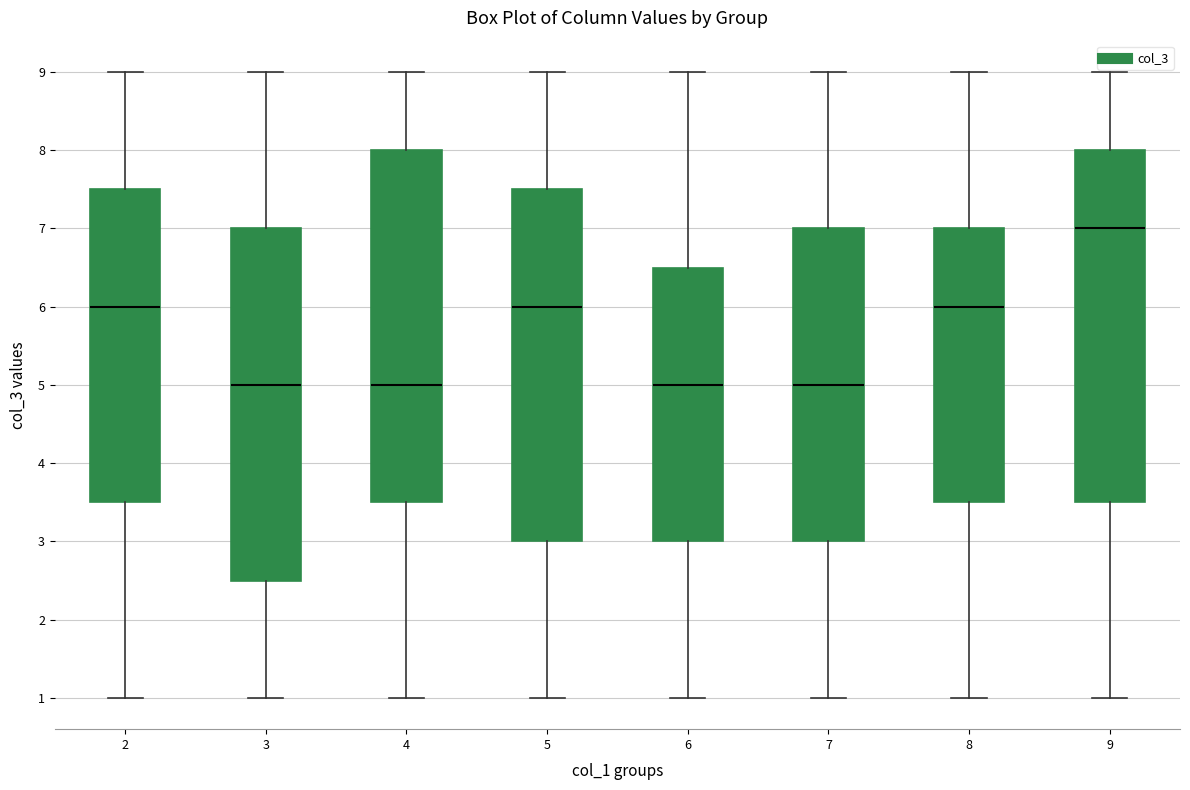

Where does the median line of the box at x = 6 sit on the y-axis? The values are not printed on the chart, so give them approximately, as read against the axis.

5.0